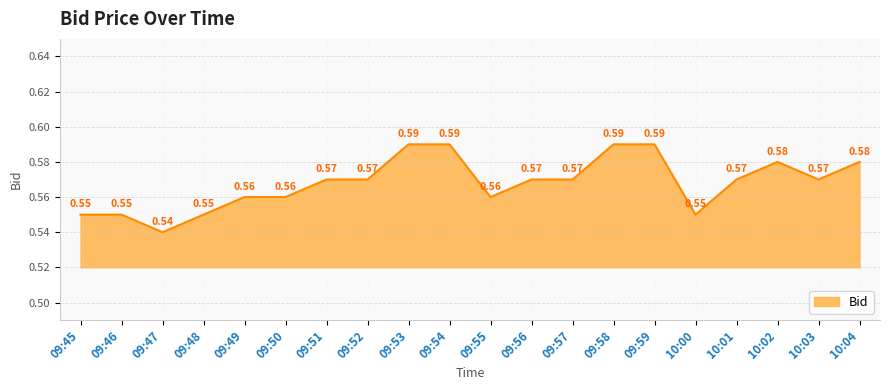

Between 09:45 and 09:56, which is larger?

09:56